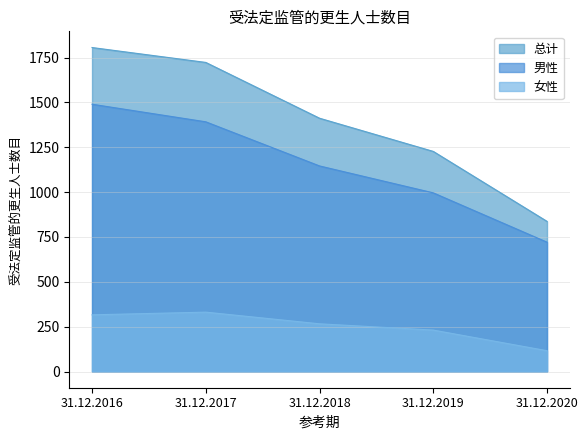

What is the difference between the maximum and minimum values in the 总计 series?

969